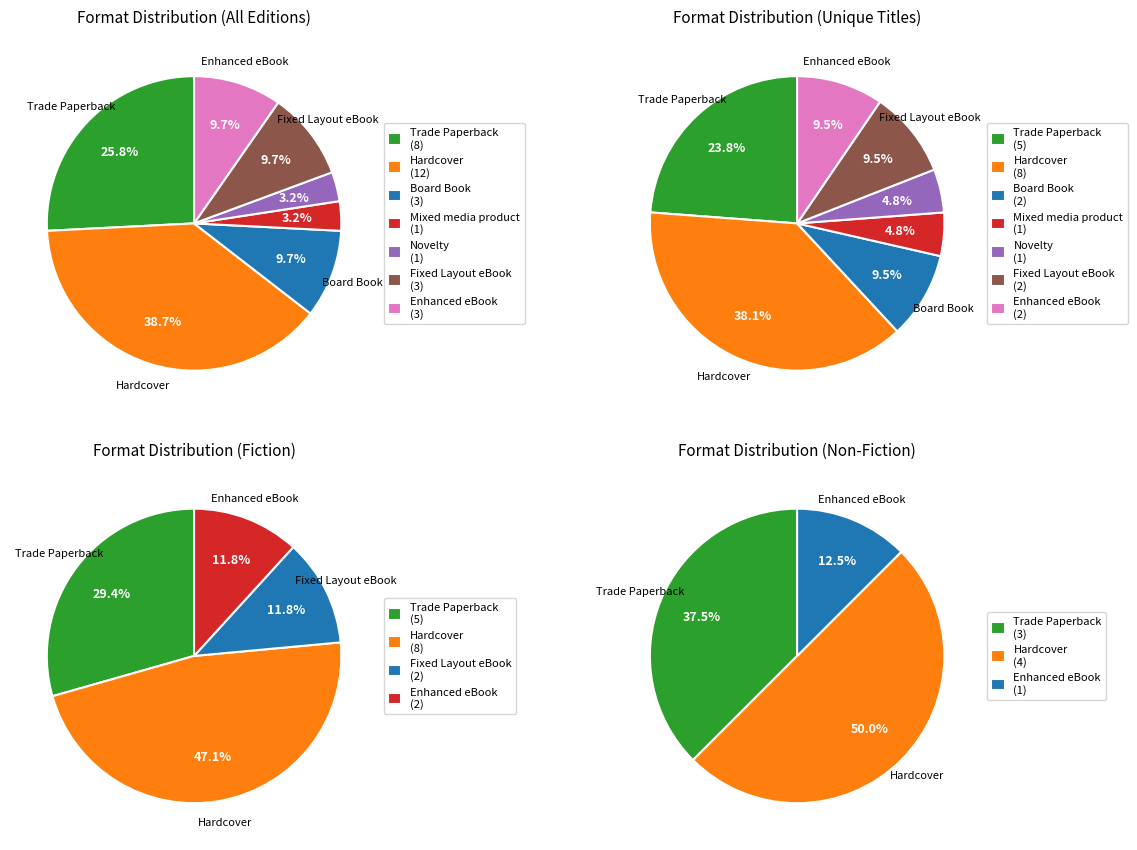

Does Board Book account for over 50% of the chart?

No